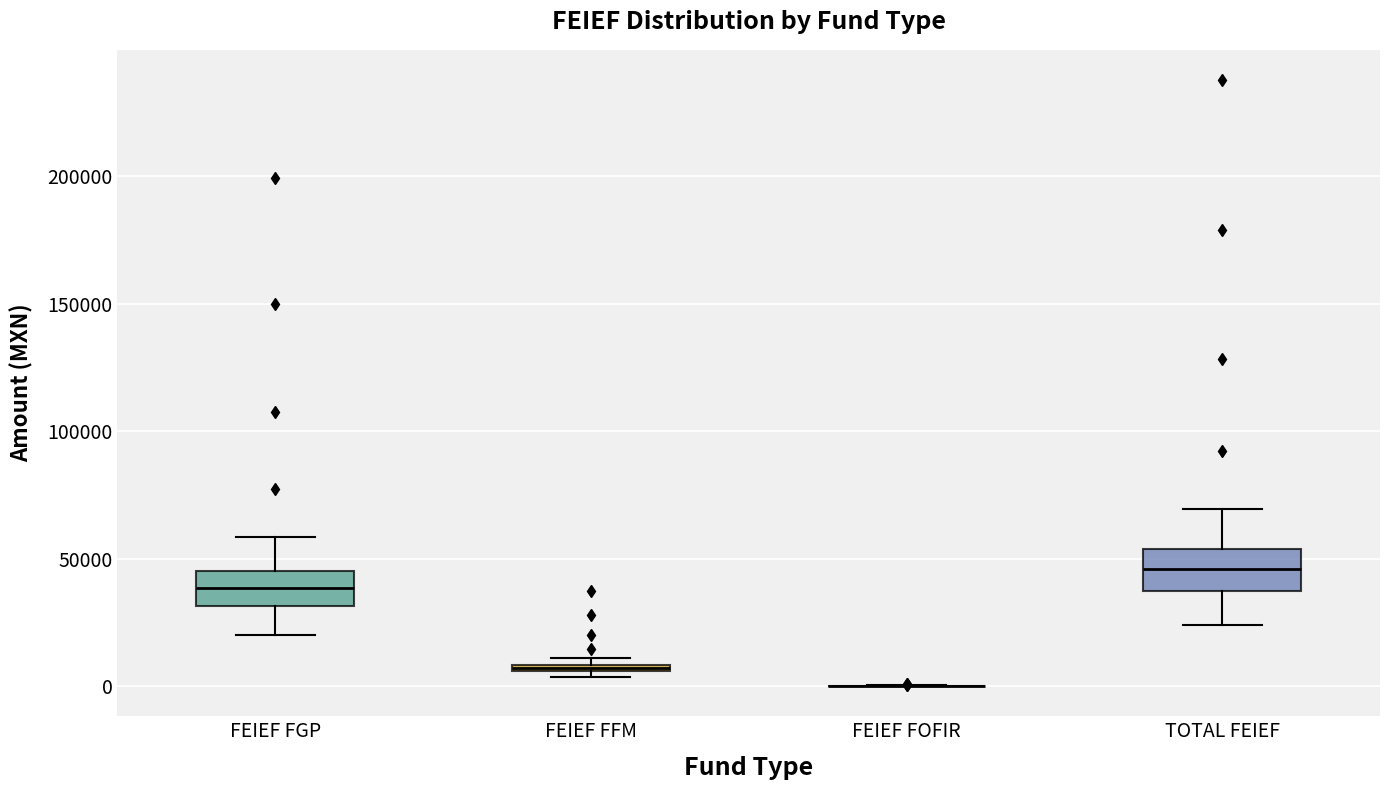

Where does the median line of the box for FEIEF FGP sit on the y-axis? The values are not printed on the chart, so give them approximately, as read against the axis.

40000